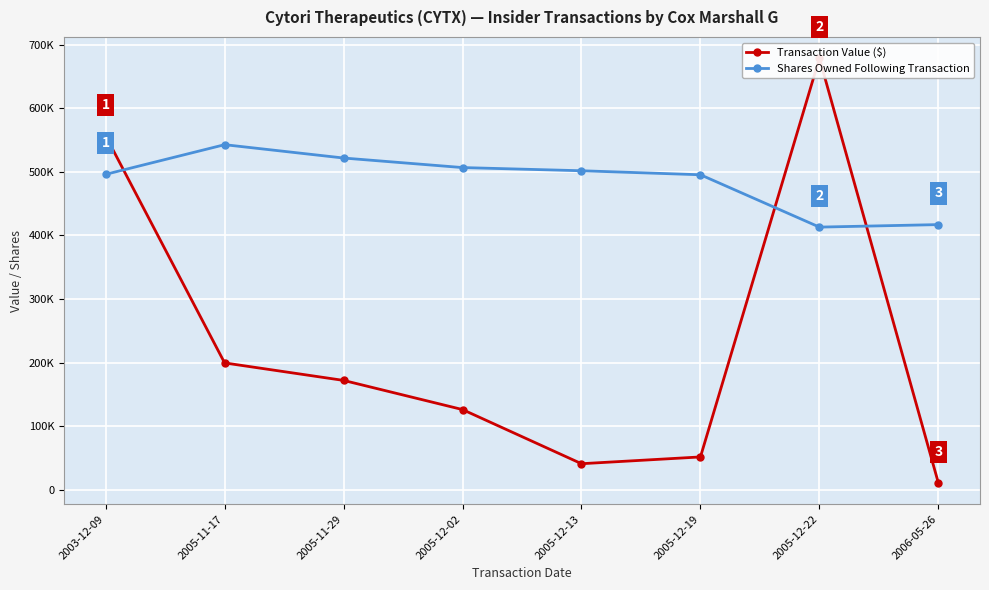

What are all the series names shown in the legend?

Transaction Value ($), Shares Owned Following Transaction